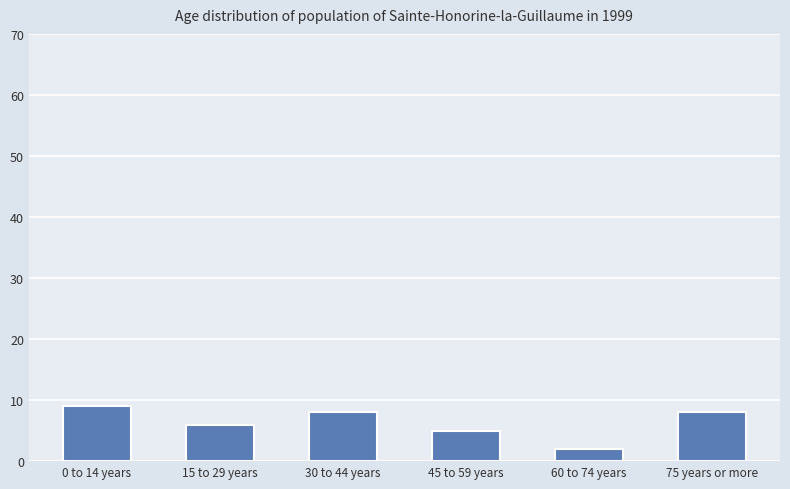

What is the smallest value displayed?

2